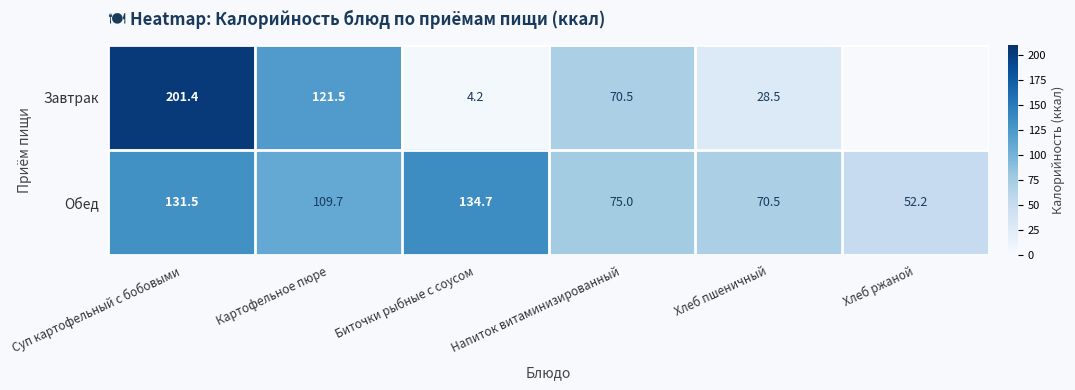

What is the lowest value of the Обед series?

52.2